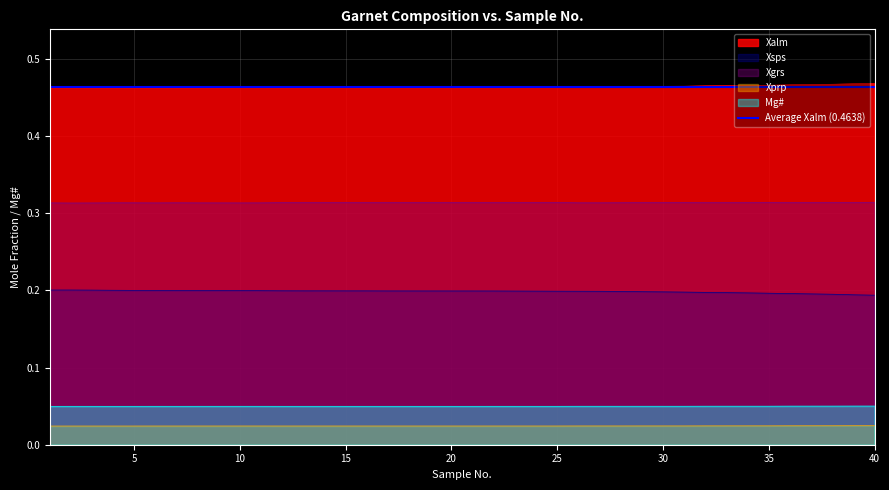

Count the Xprp values in the range 0 to 1.

40